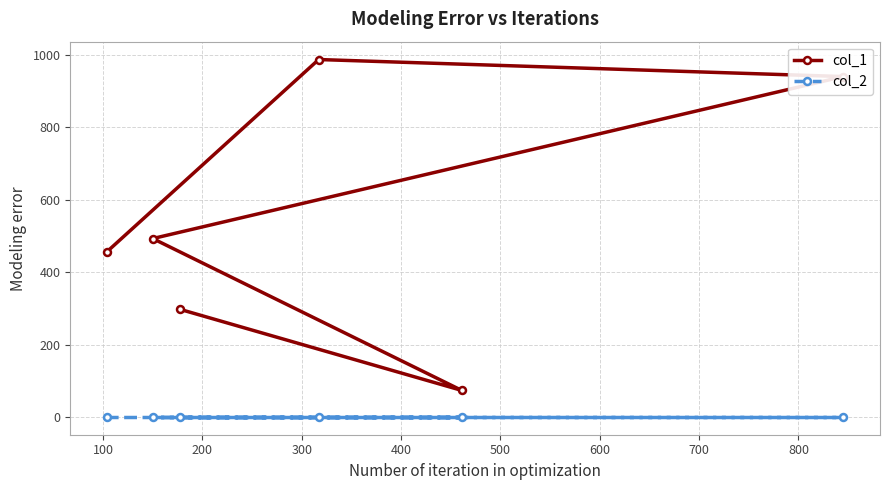

True or false: col_2 and col_1 intersect in this chart.

False